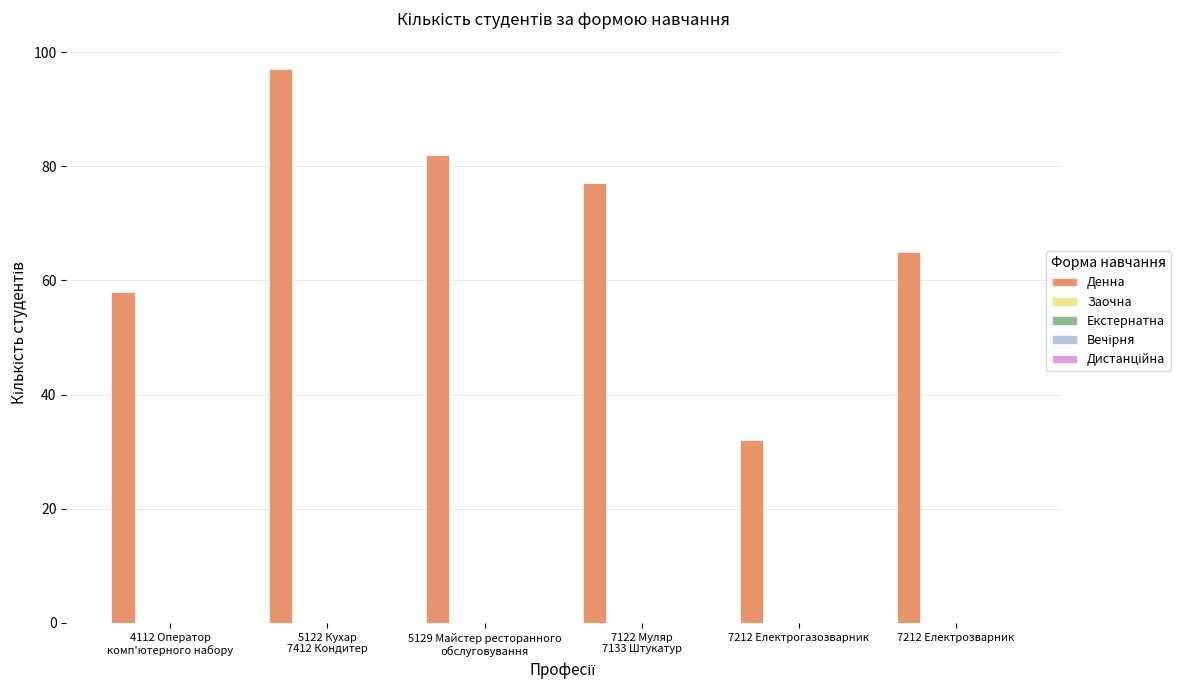

What is the value of the 6th bar from the left?

65